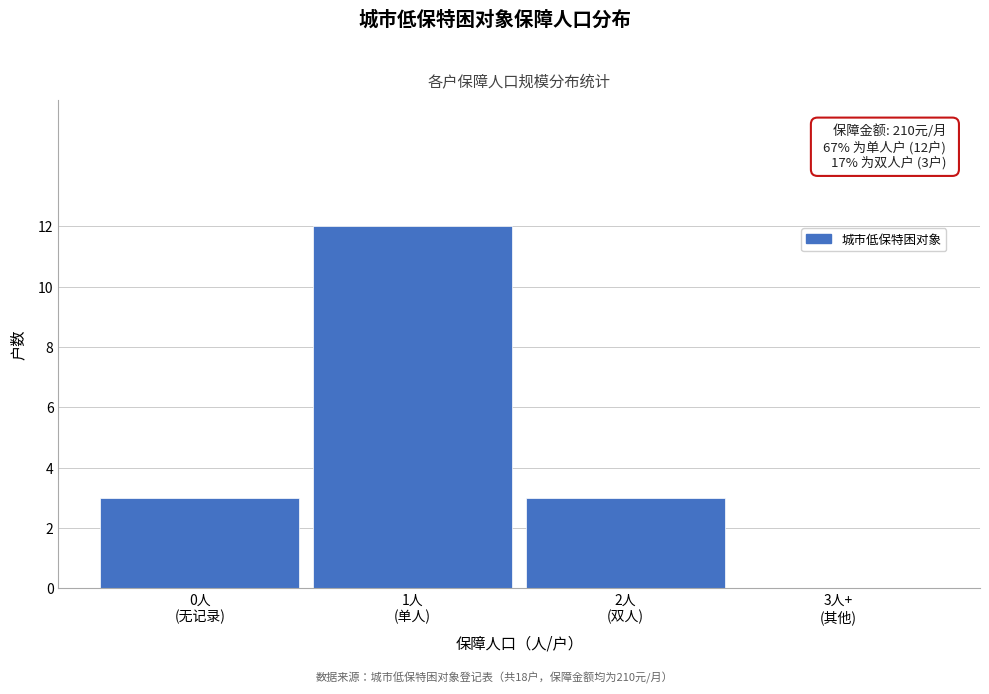

What is the maximum value shown in the chart?

12